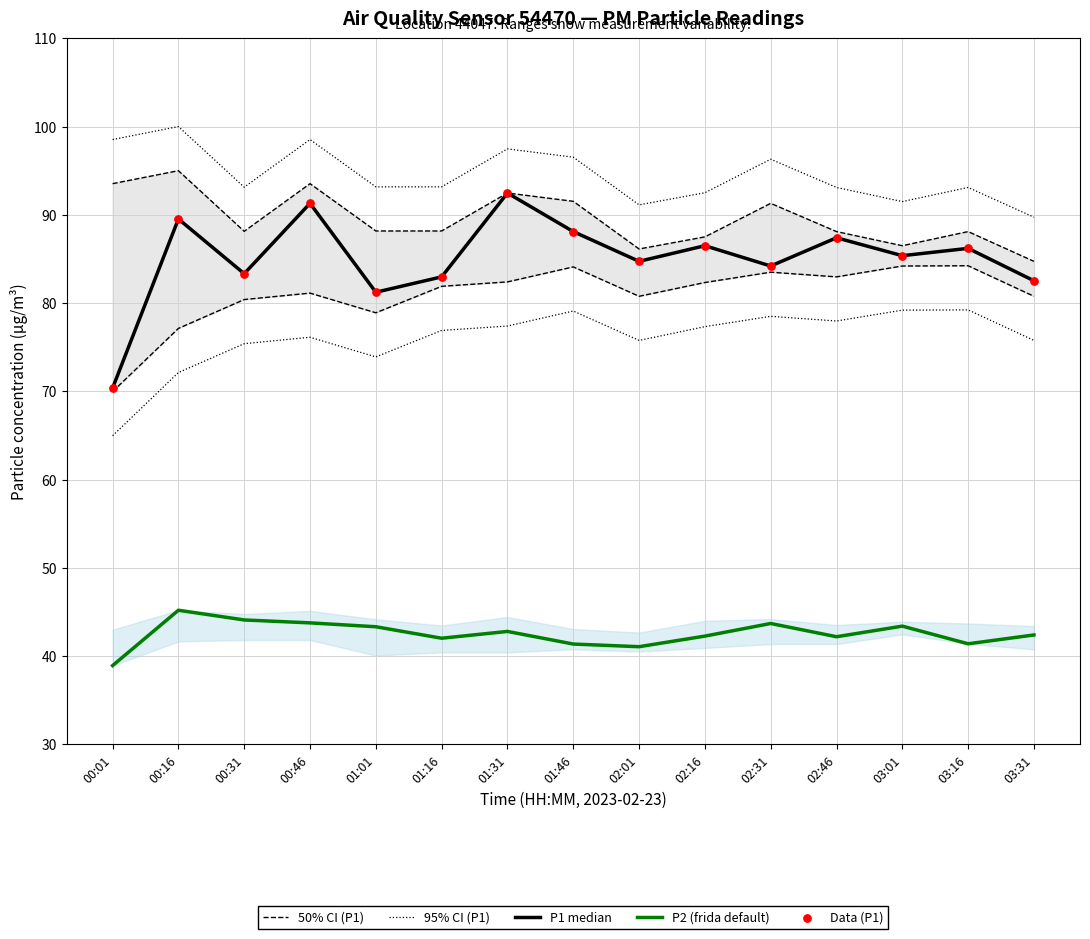

What are all the series names shown in the legend?

50% CI (P1), 95% CI (P1), P1 median, P2 (frida default), Data (P1)